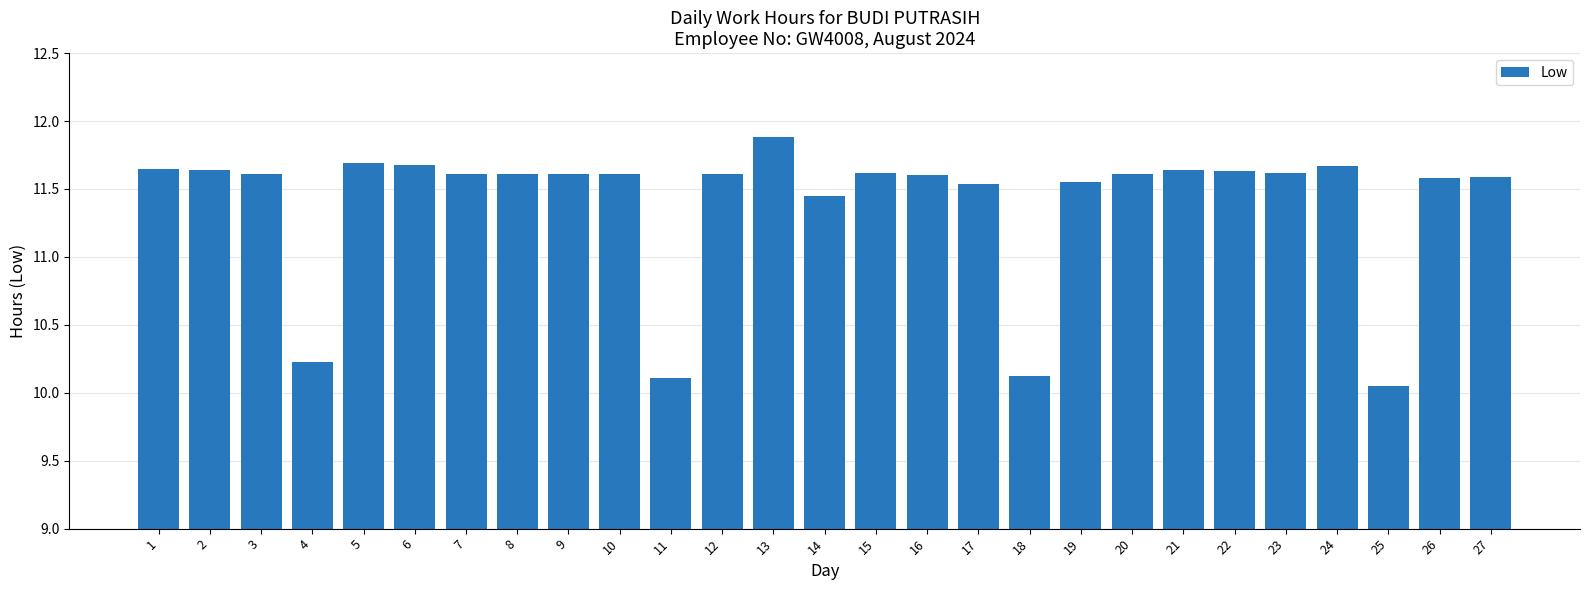

Approximately how many times larger is the value at 21 compared to 2?

1.0